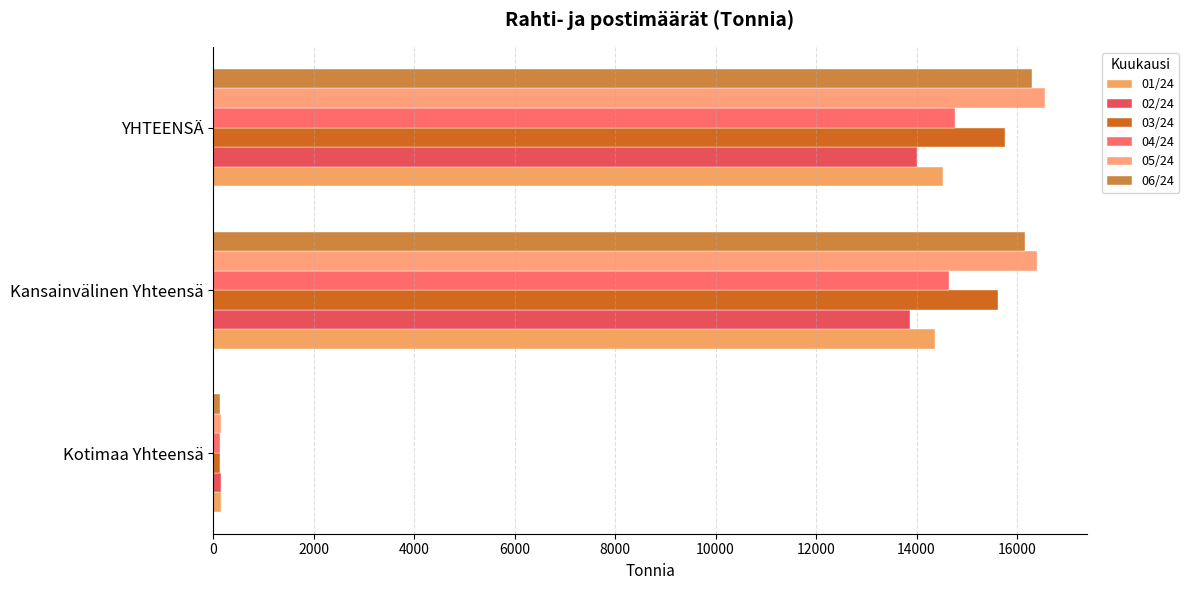

Which series has the largest total across all categories?

05/24